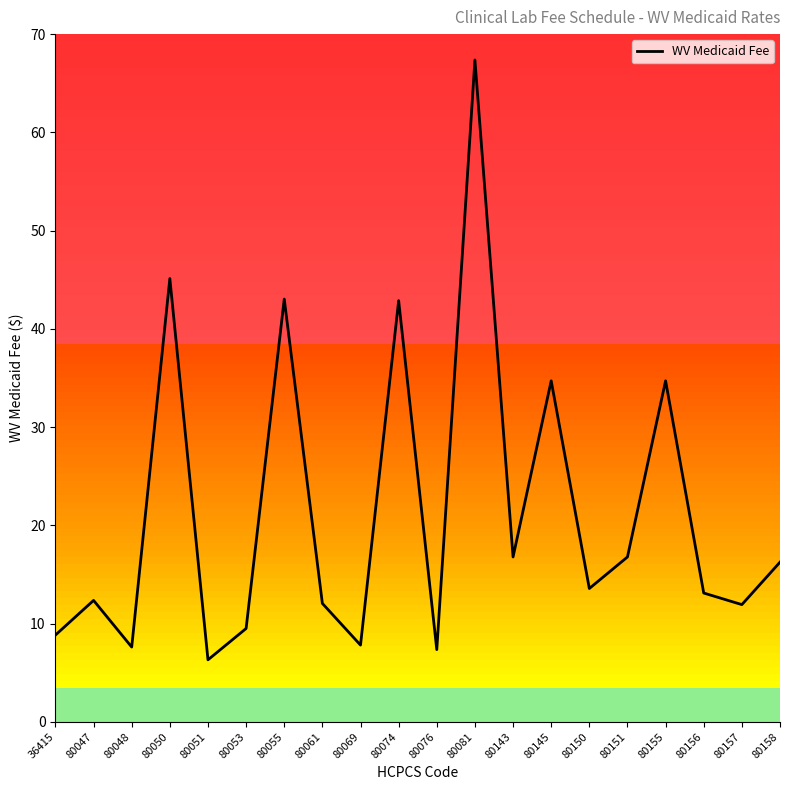

What is the change in value from 80151 to 80156?

-3.7